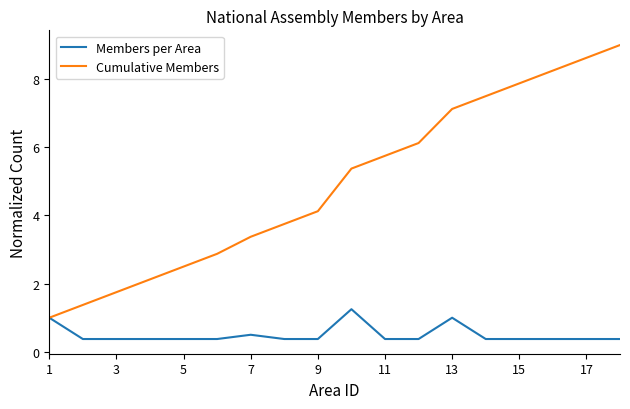

In Members per Area, how many points are higher than both neighbors (excluding endpoints)?

3